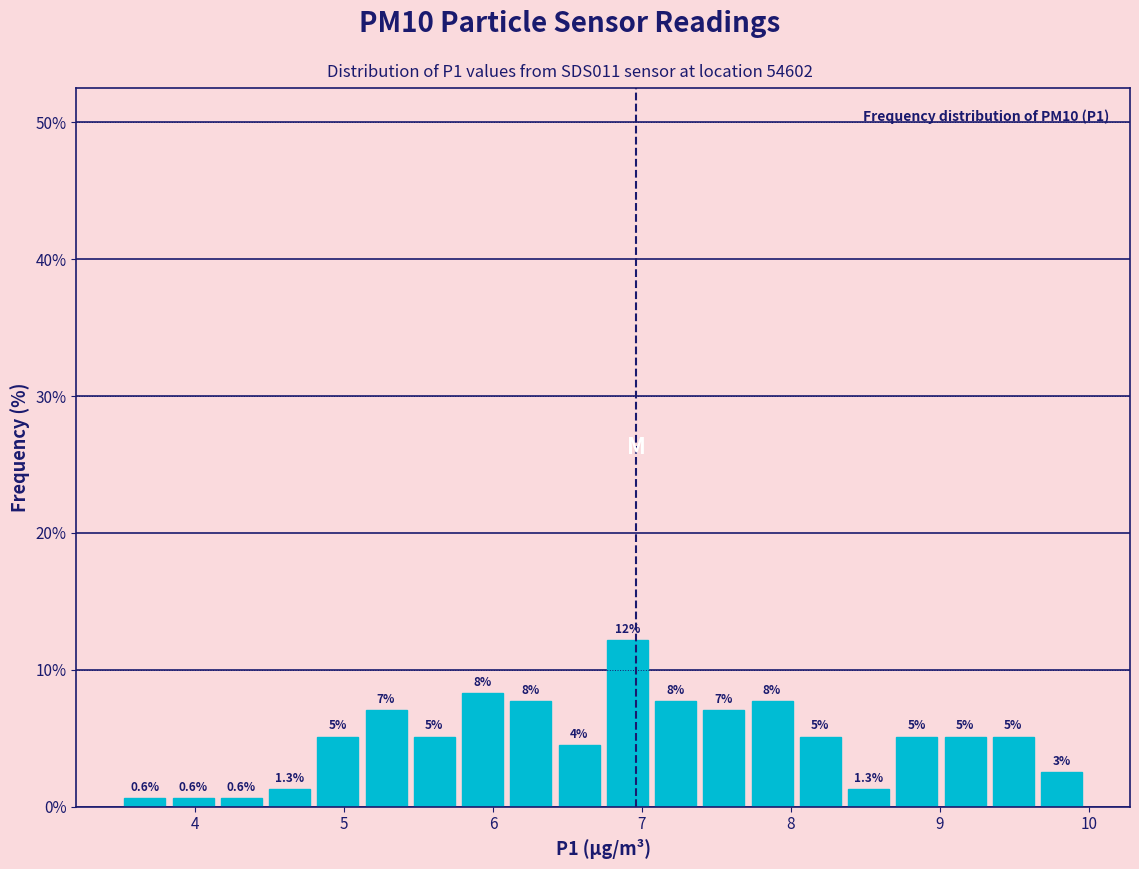

Read against the x-axis, roughly where is the centre of the tallest bar?

6.9